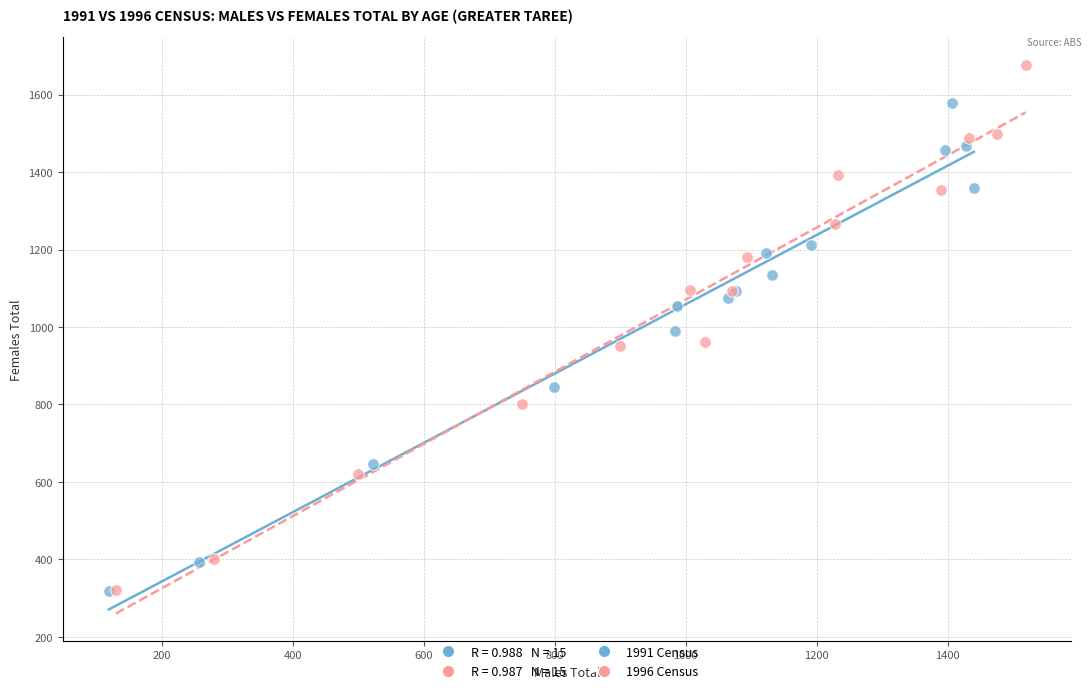

Which series has the largest Y range (max minus min)?

1996 Census